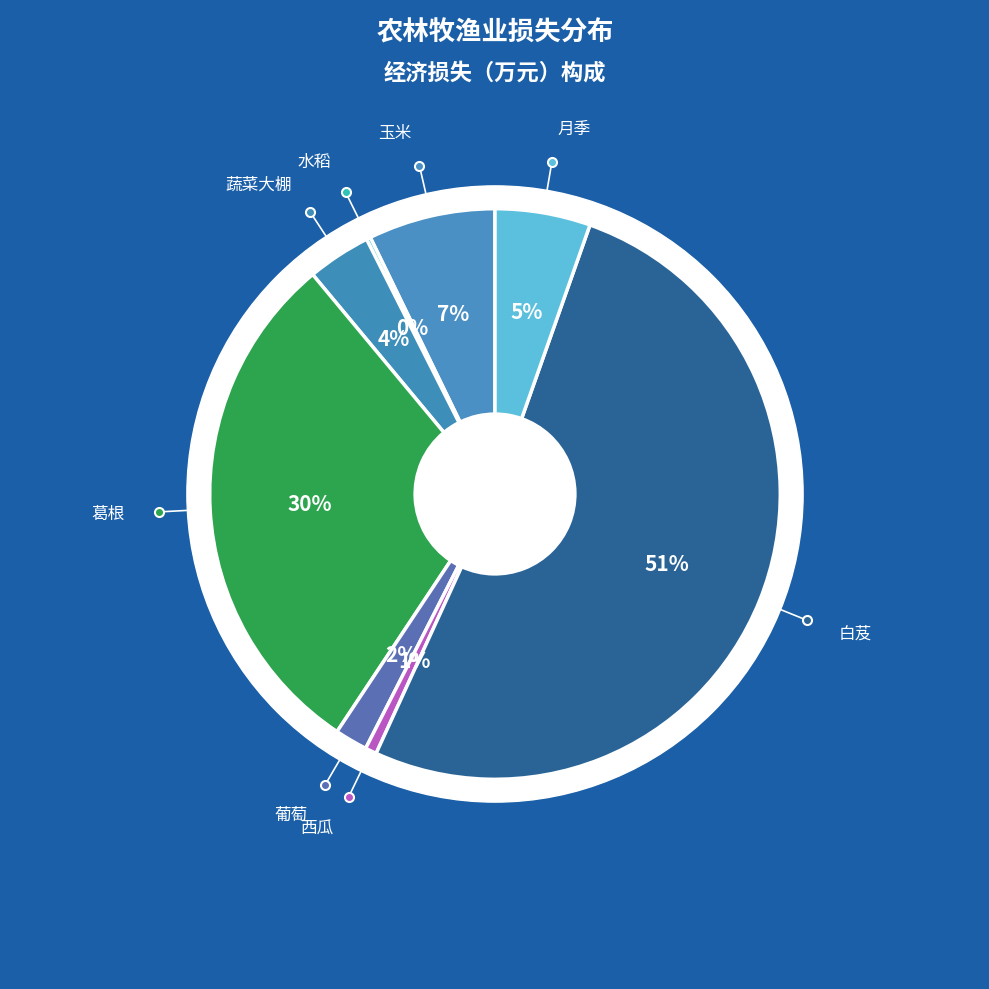

Is there a majority slice in this chart?

Yes